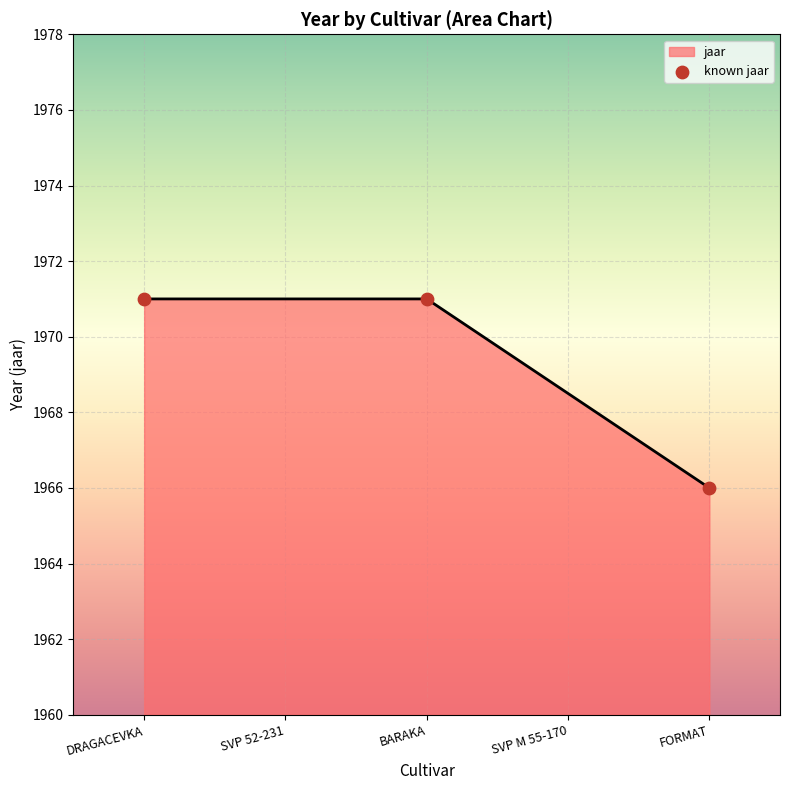

Between BARAKA and FORMAT, which is larger?

BARAKA